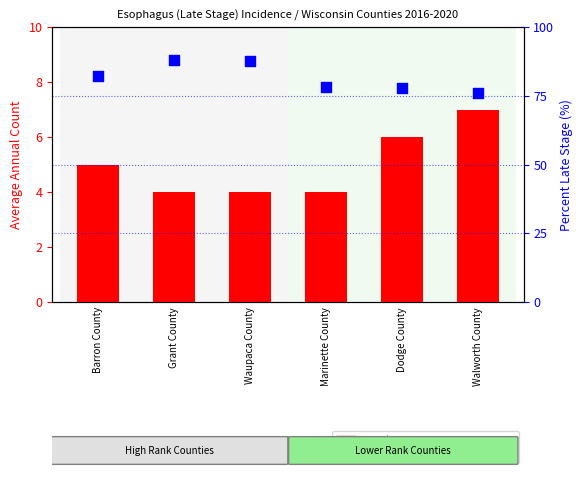

At which category is the sum across all series the highest?

Grant County